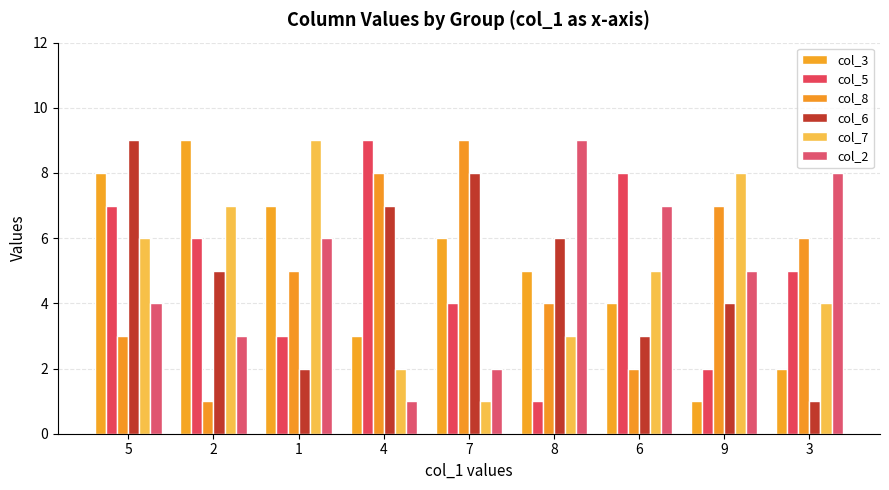

At which label is col_7 closest to 5?

6